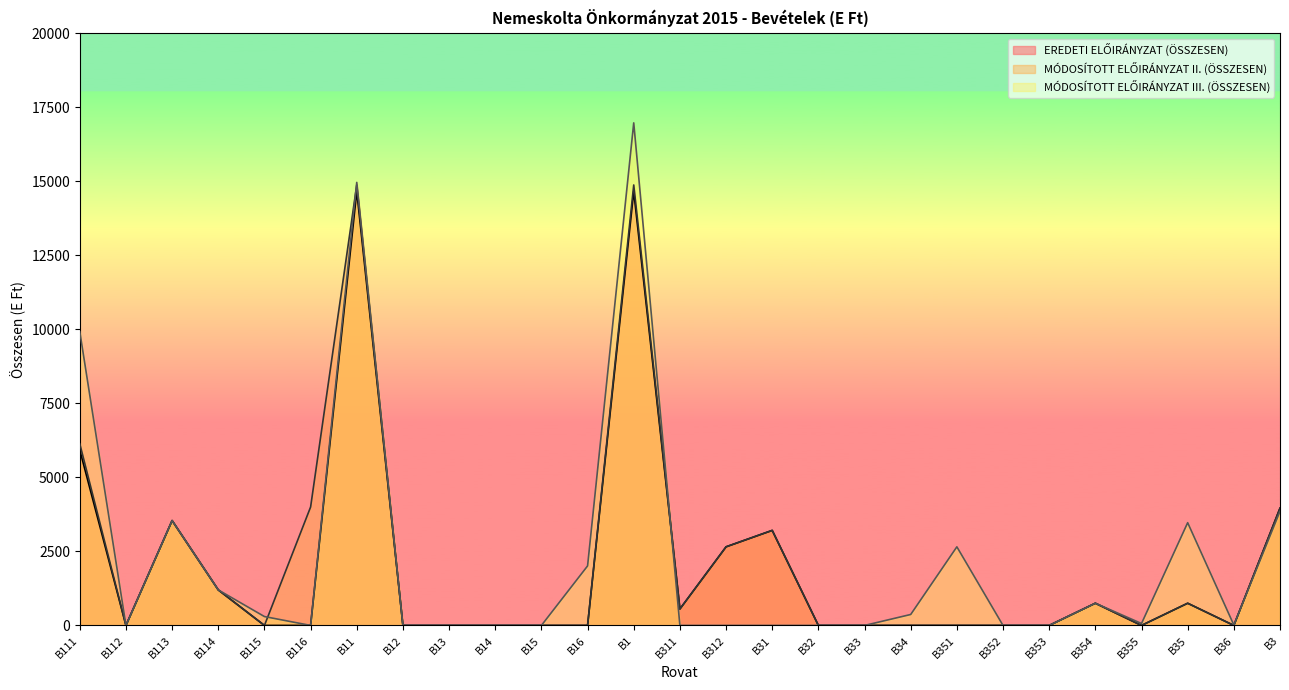

What is the label of the 6th point from the left?

B116